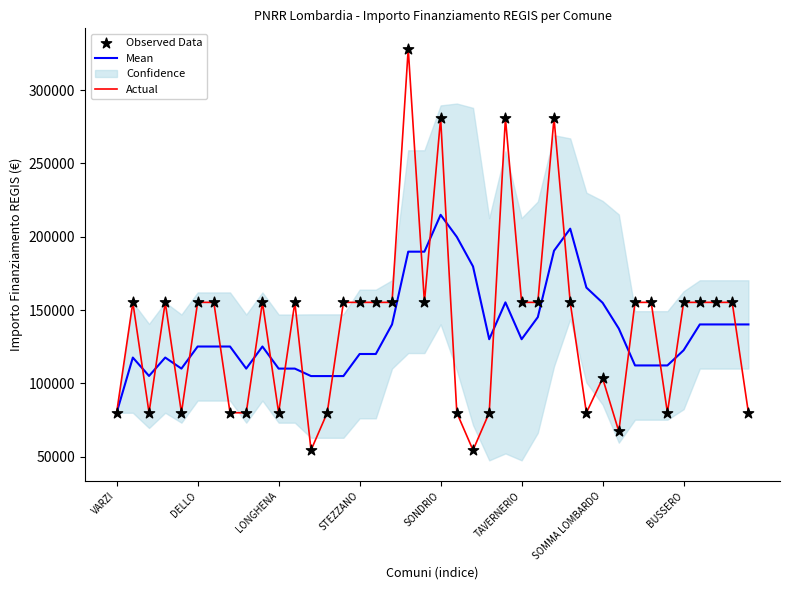

At how many categories does at least one series exceed 140556?

28